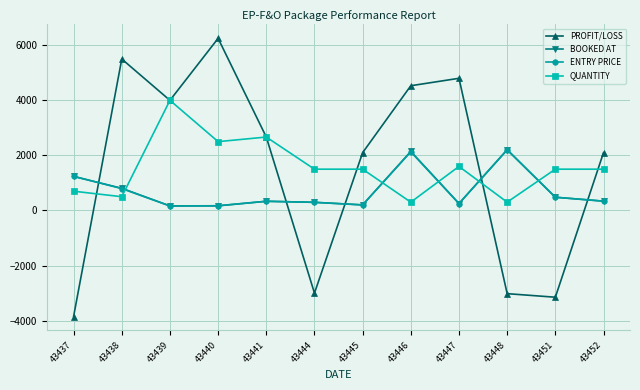

Is this an area chart (filled region under the line)?

No